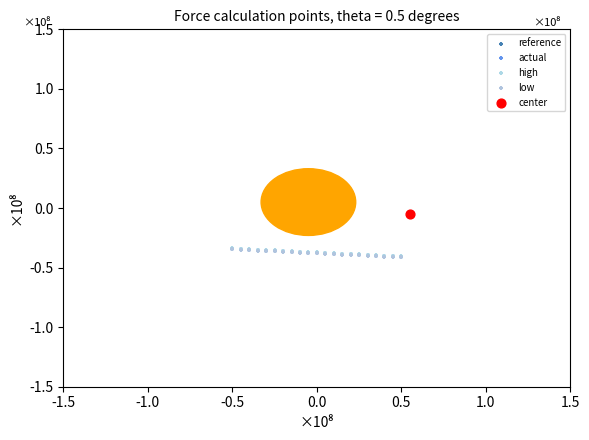

Which series contains the highest Y value?

center